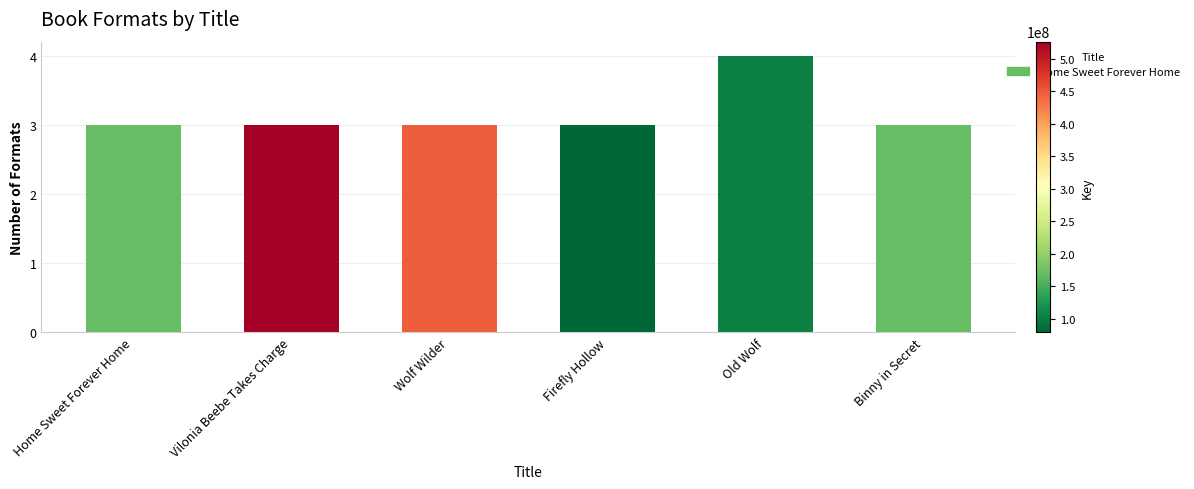

What is the value of the 1st bar from the left?

3